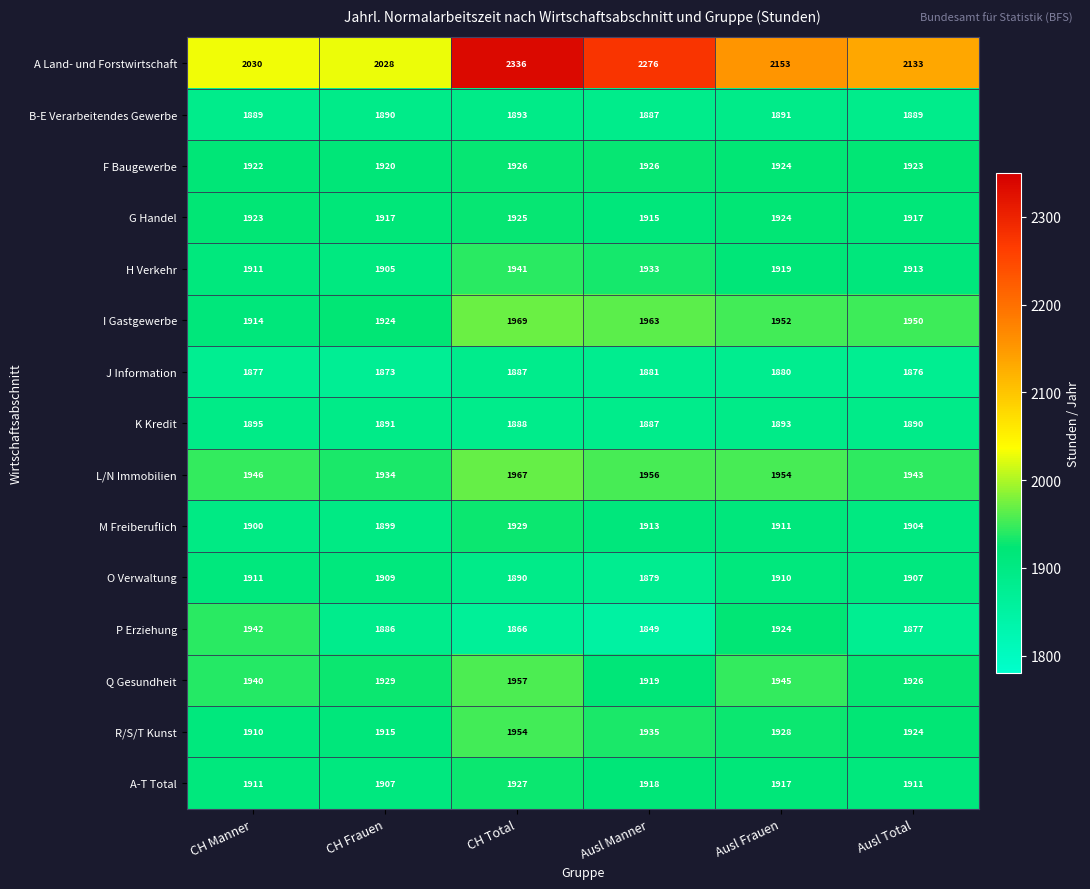

Count the R/S/T Kunst values in the range 1915 to 1935.

4